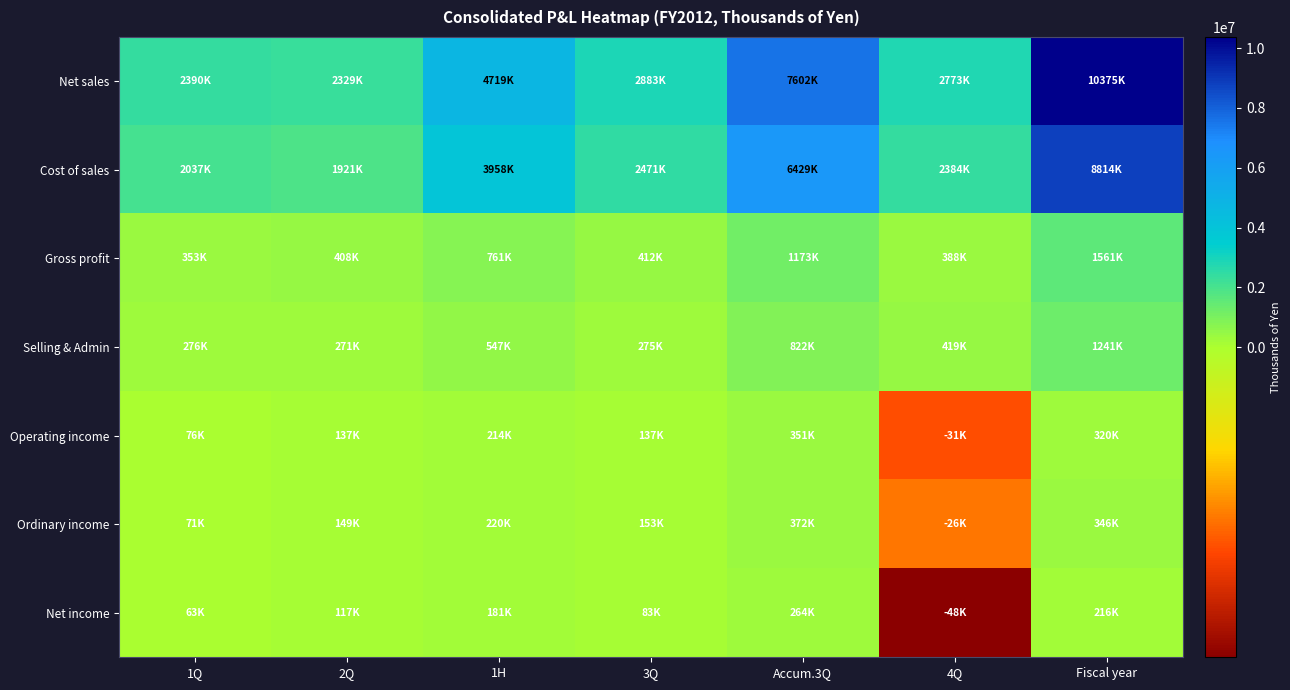

At which category is the sum across all series the highest?

Fiscal year